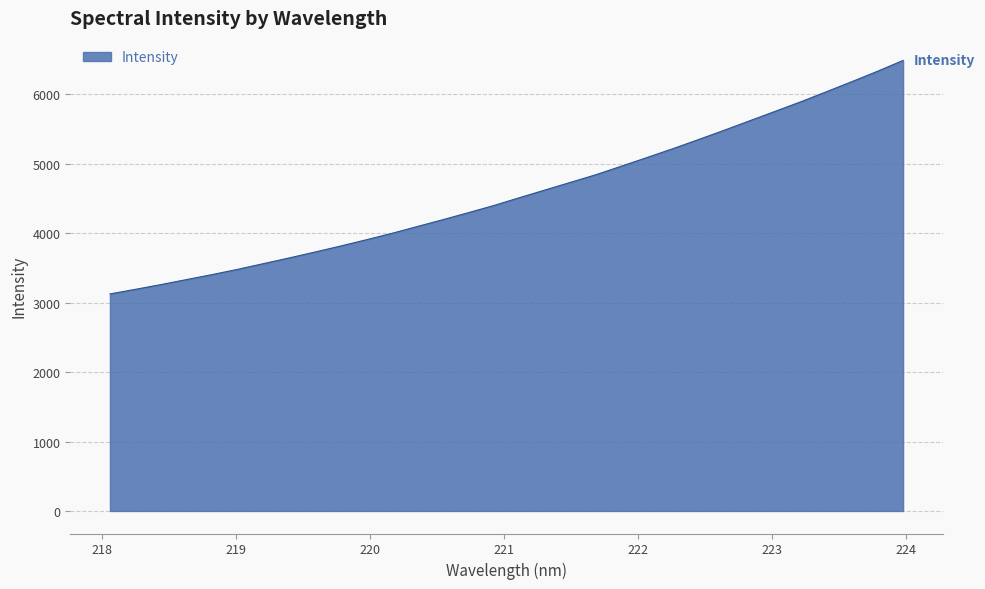

What is the difference between the maximum and minimum values?

3362.3